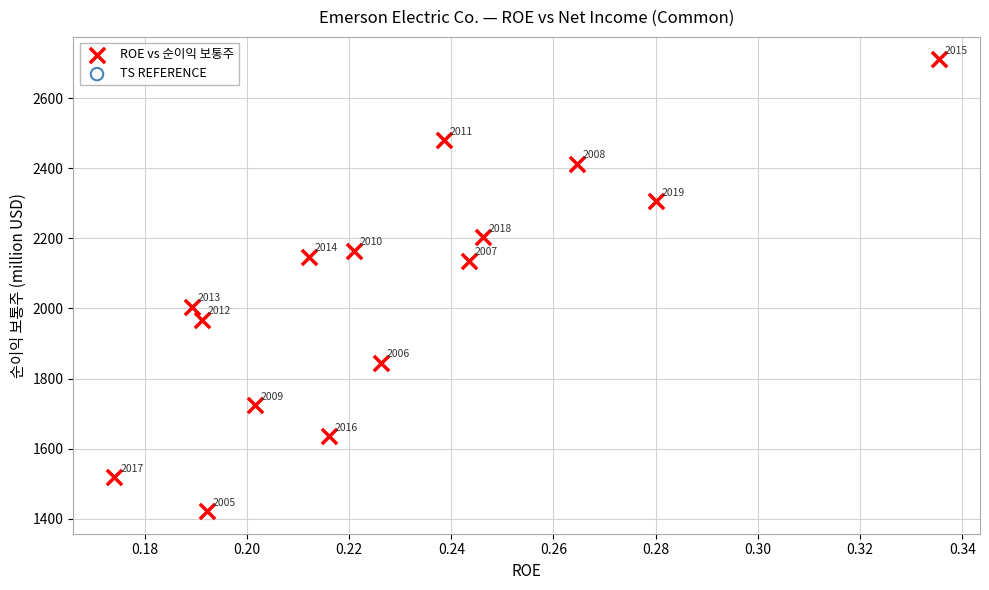

What Y value in the scatter plot is closest to 2066?

2004